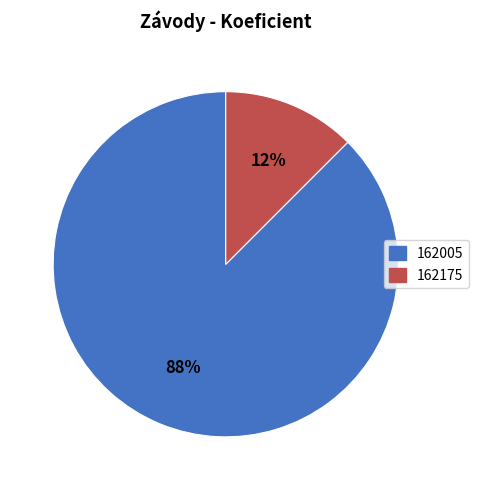

What is the smallest slice in the pie chart?

162175